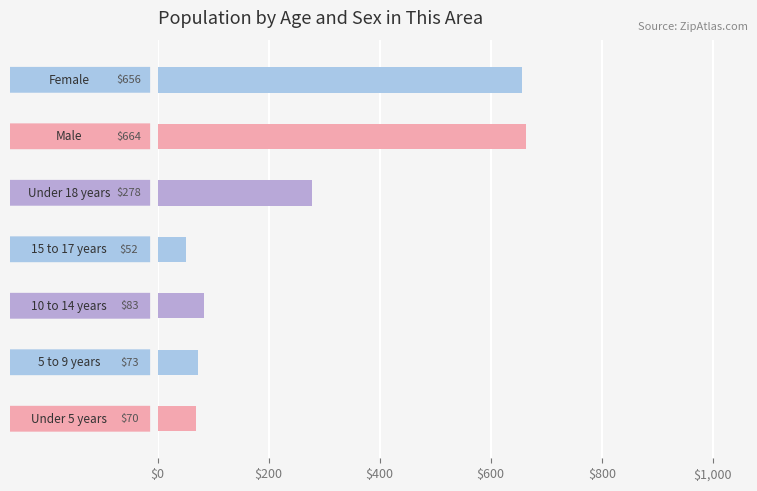

What is the difference between the maximum and second lowest values?

594